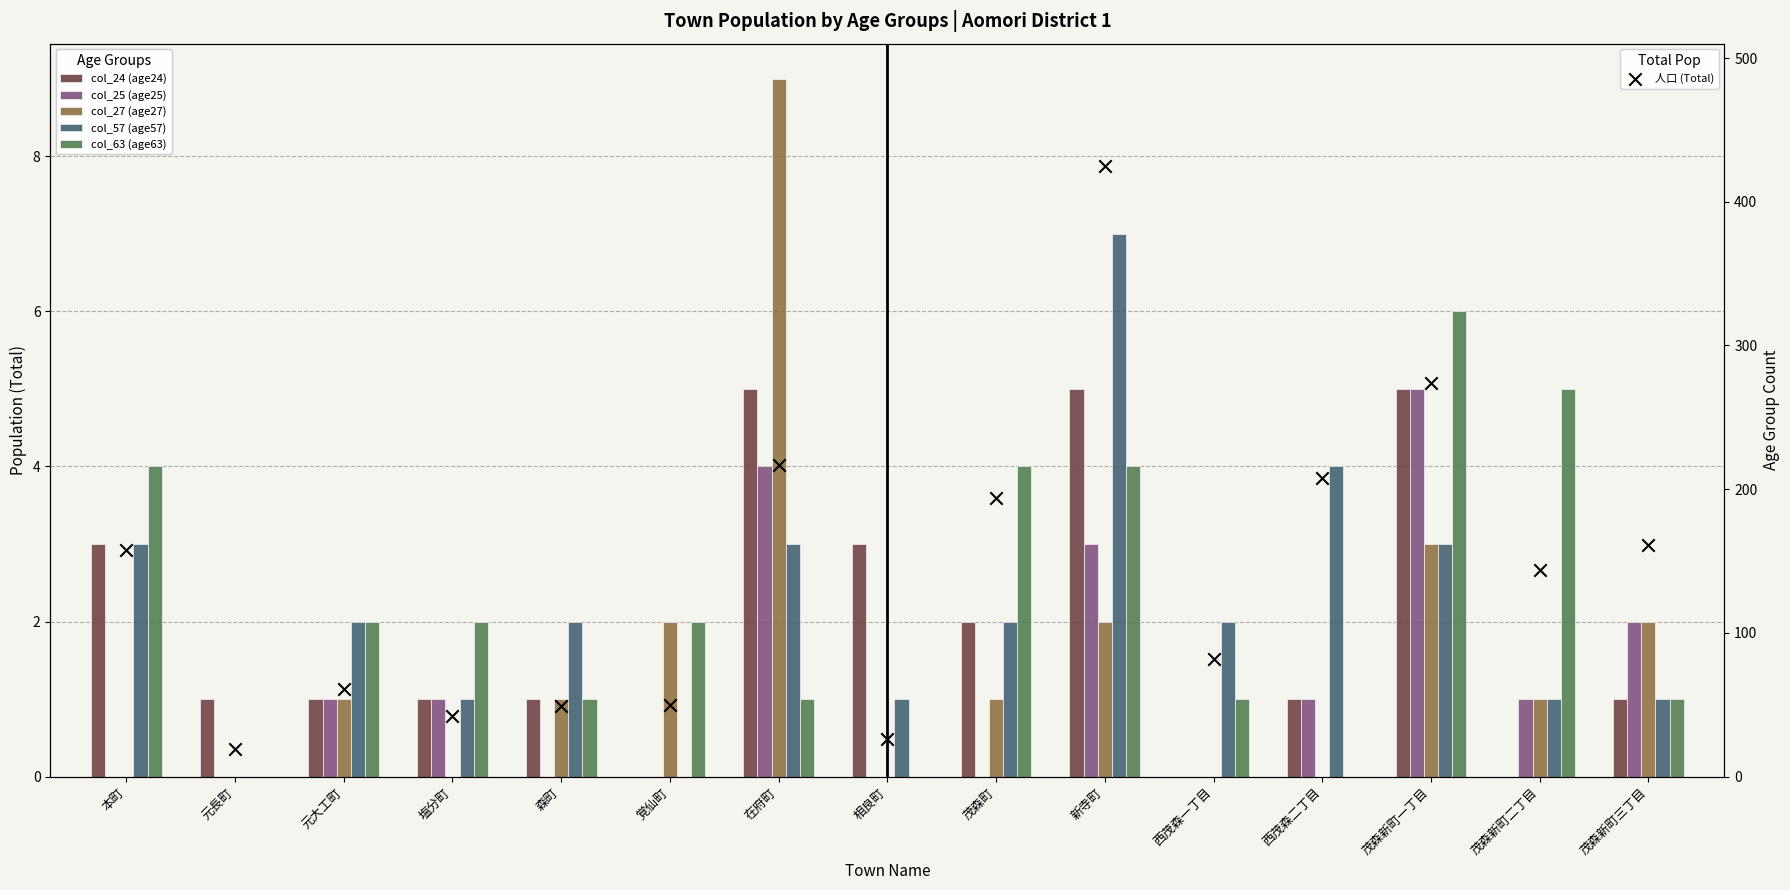

Is the value of col_24 (age24) at 新寺町 greater than the value of col_57 (age57) at 覚仙町?

Yes